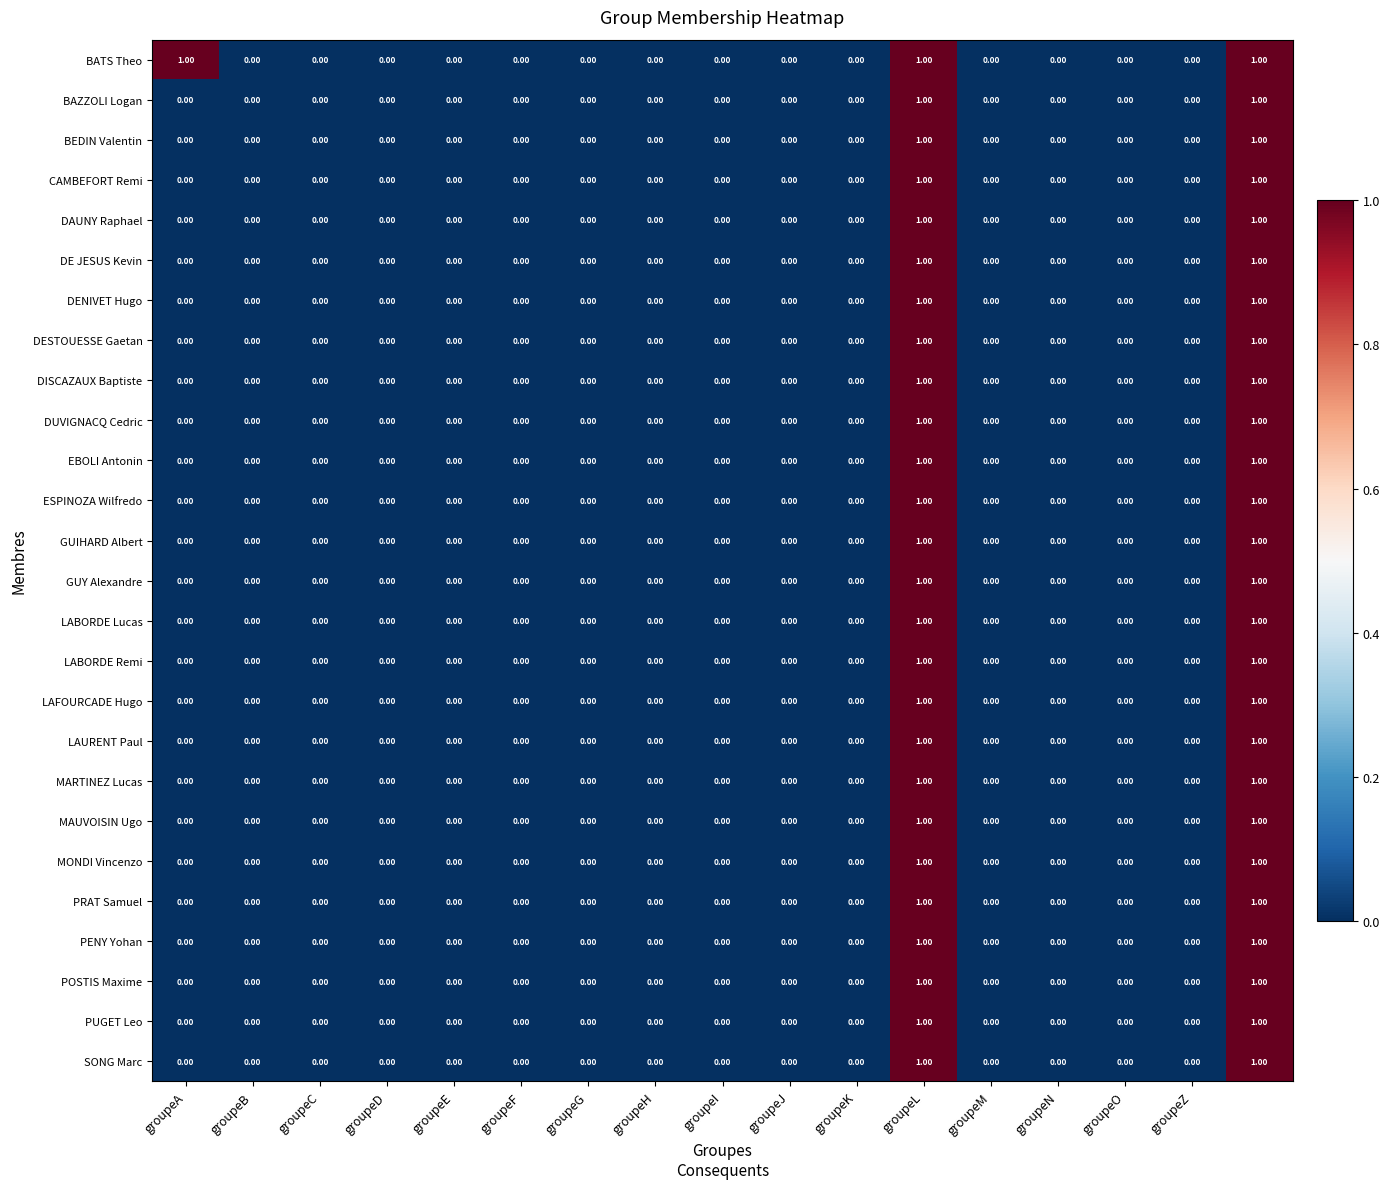

Which series has the largest total across all categories?

BATS Theo